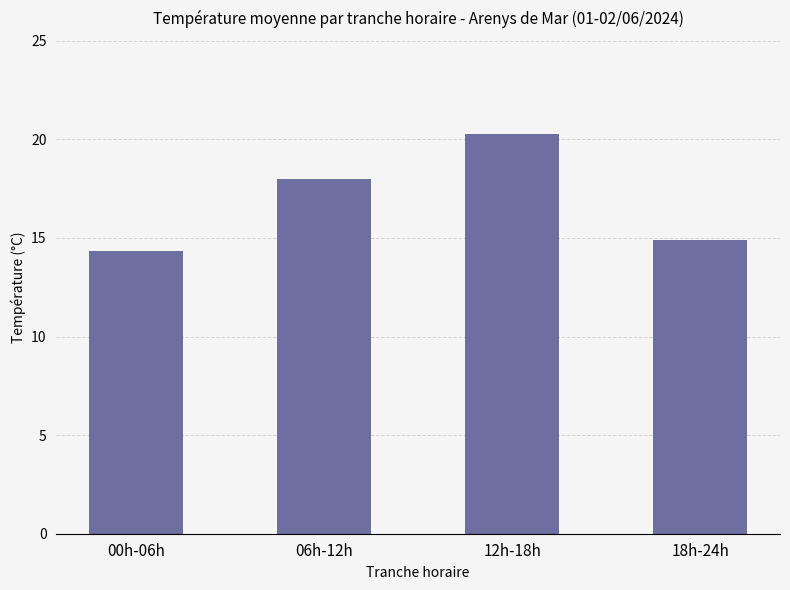

What is the label of the 4th bar from the right?

00h-06h